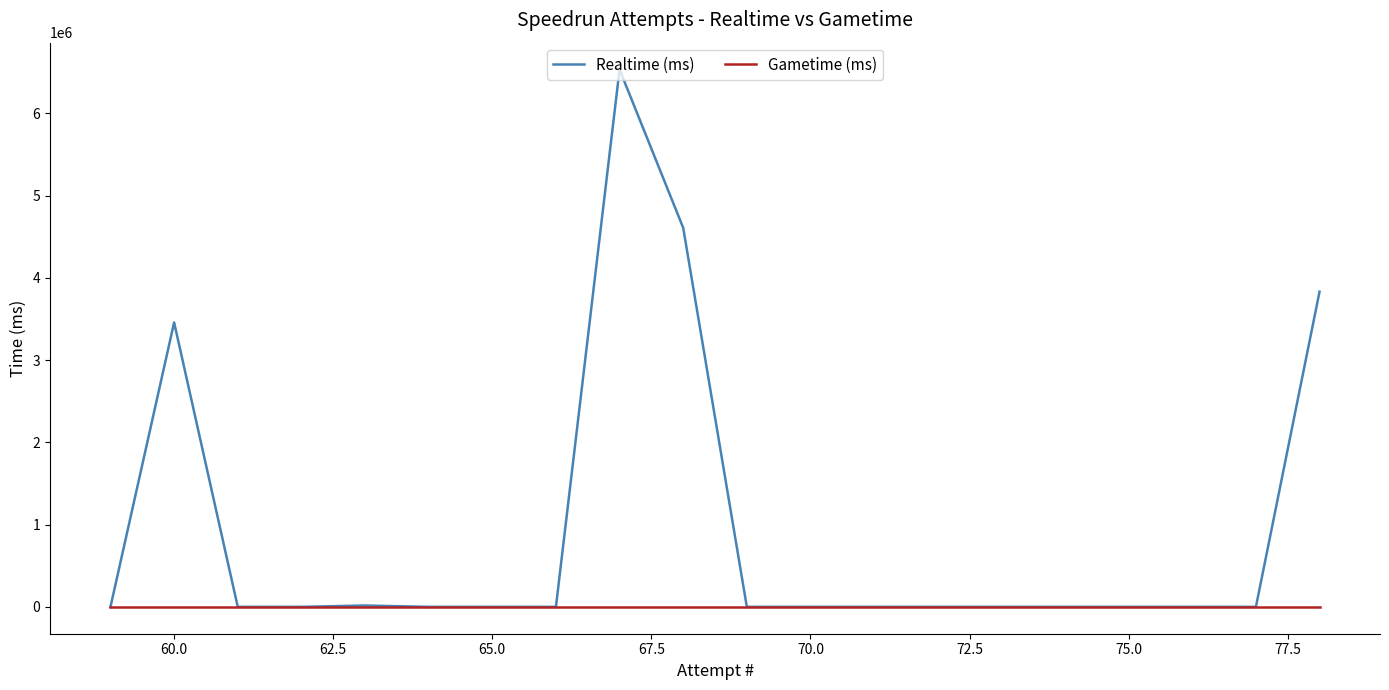

The value of Realtime (ms) at 60.0 is 2189104. True or false?

False